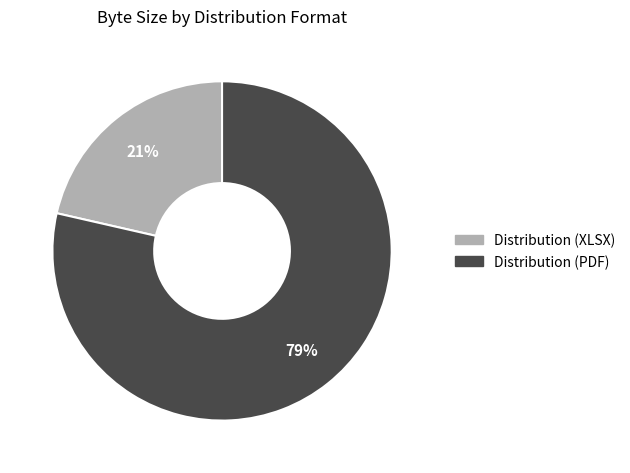

Combined, do Distribution (XLSX) and Distribution (PDF) account for over 50%?

Yes